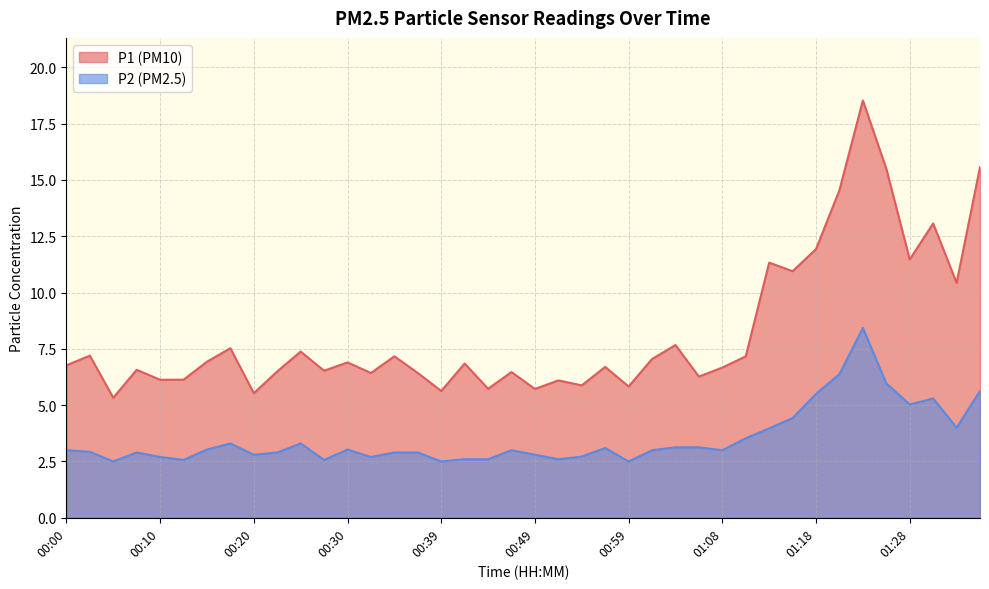

At which category does P1 reach its first local peak?

00:02